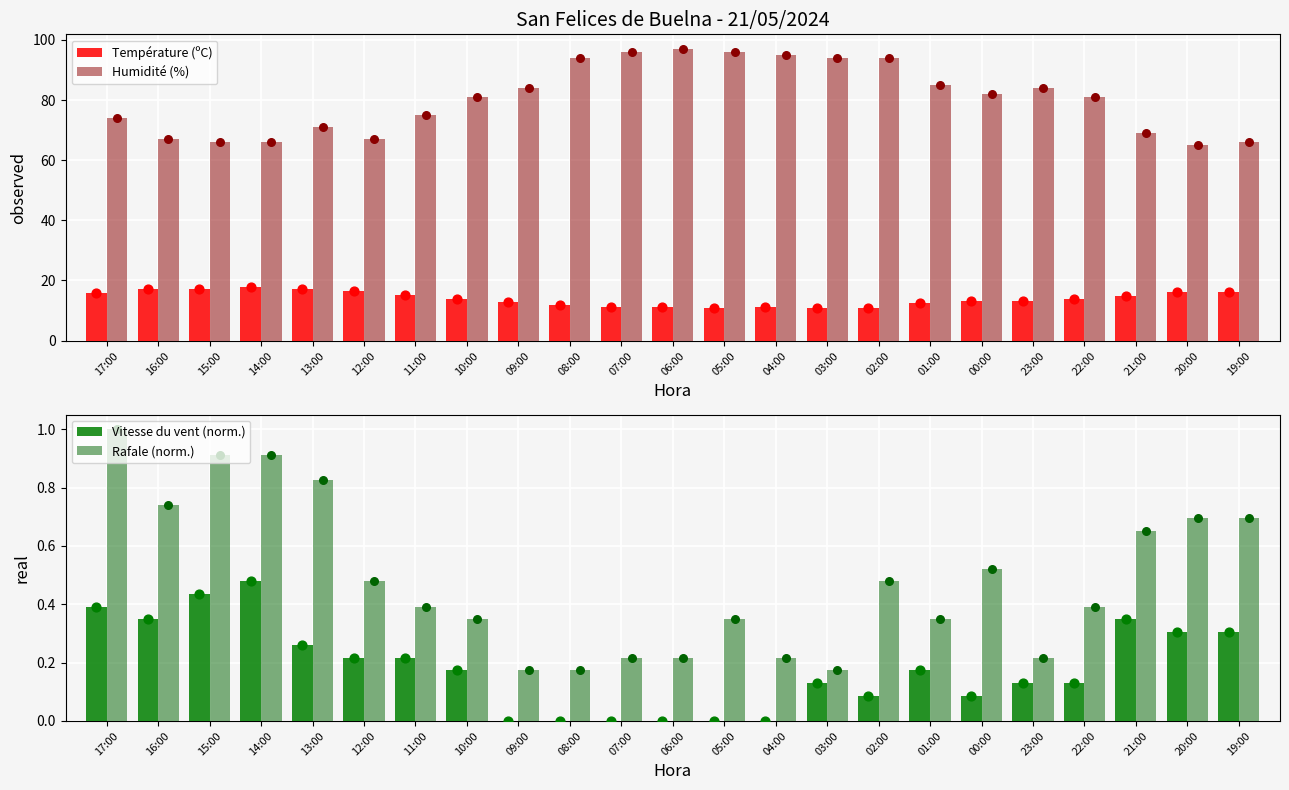

Which series has the widest spread of Y values?

Humidité (%)